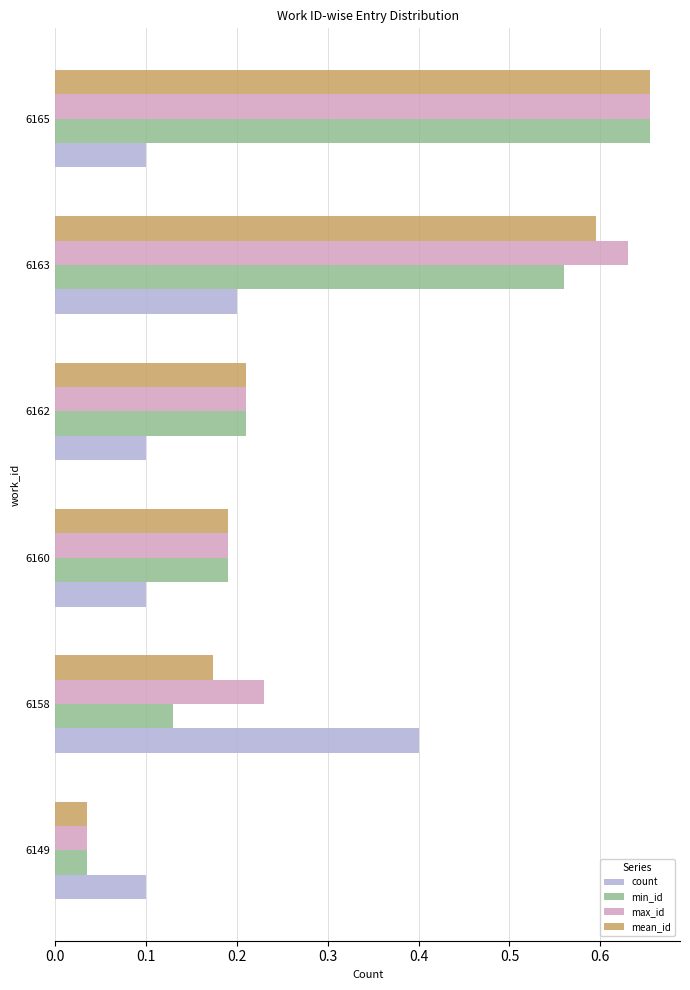

At which label is mean_id closest to 0?

6149